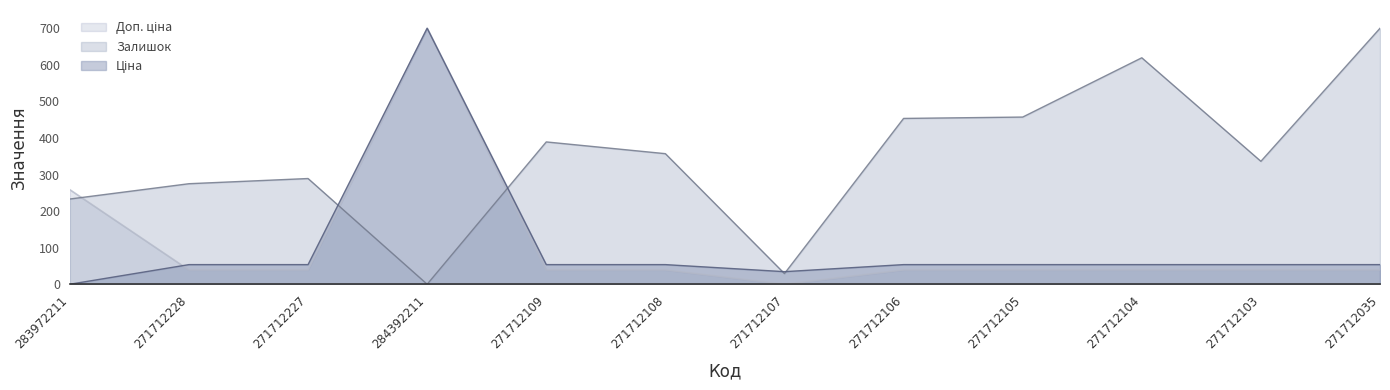

What is the approximate value of Ціна at 271712227?

53.7